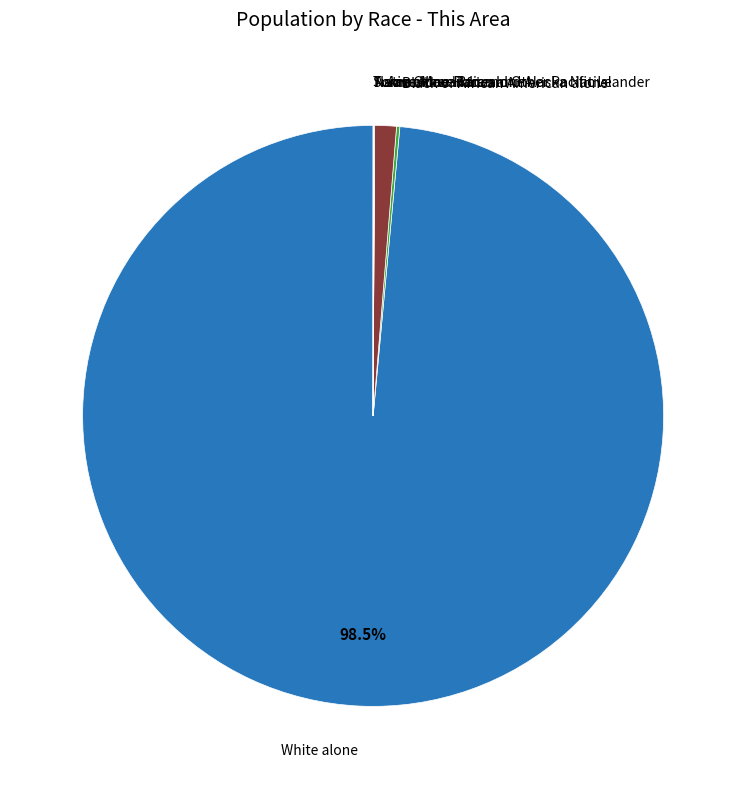

Does any single category account for the majority?

Yes